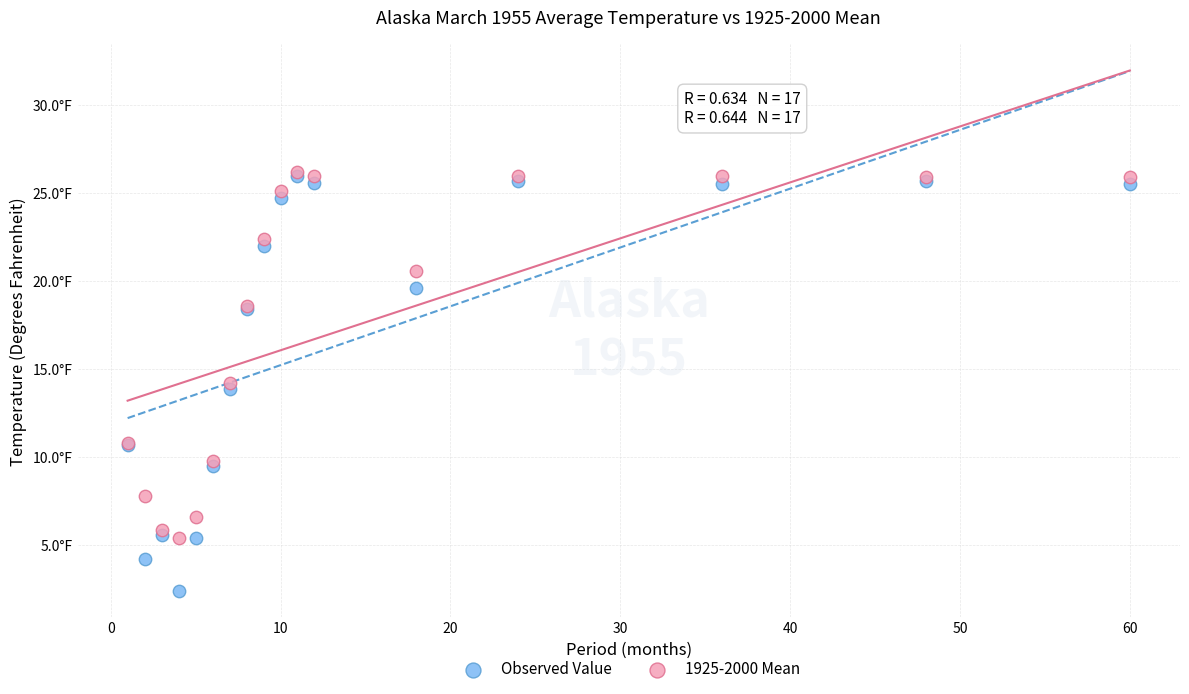

Which series contains the lowest Y value?

Observed Value